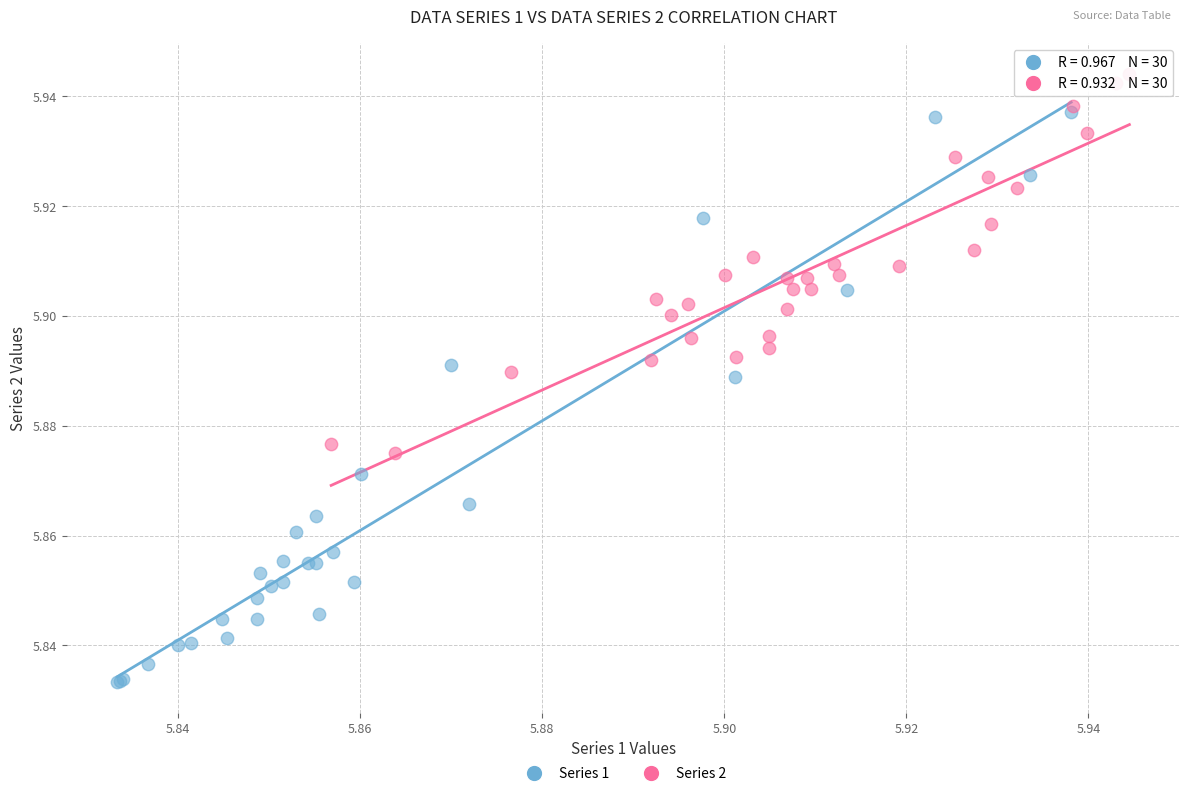

Which series has the widest spread of Y values?

Series 1